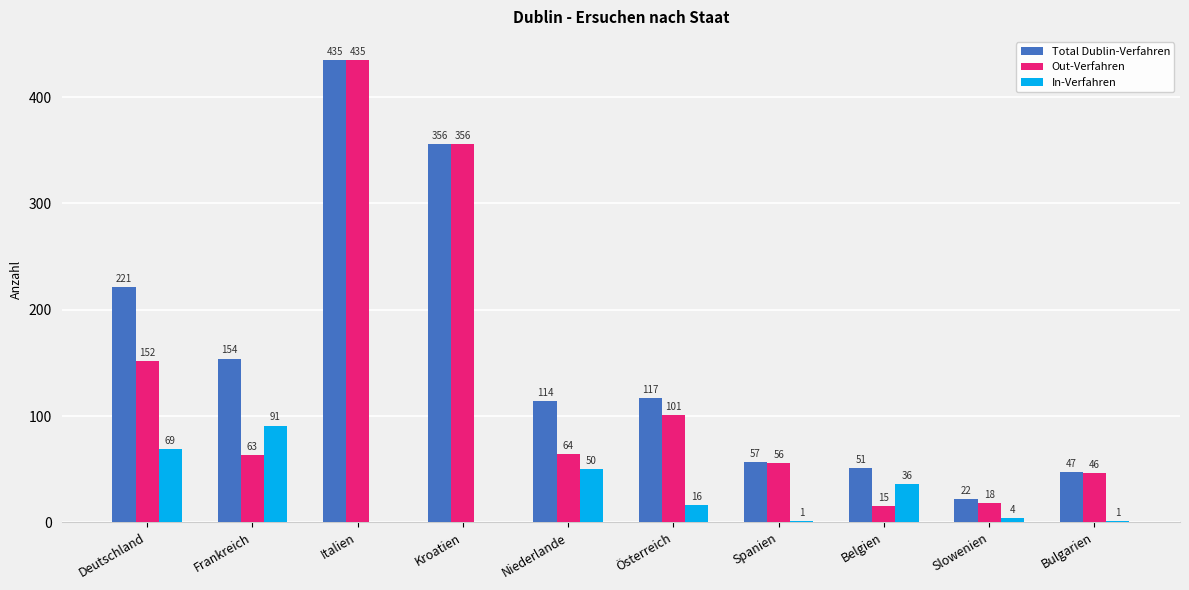

How many series are shown in this chart?

3